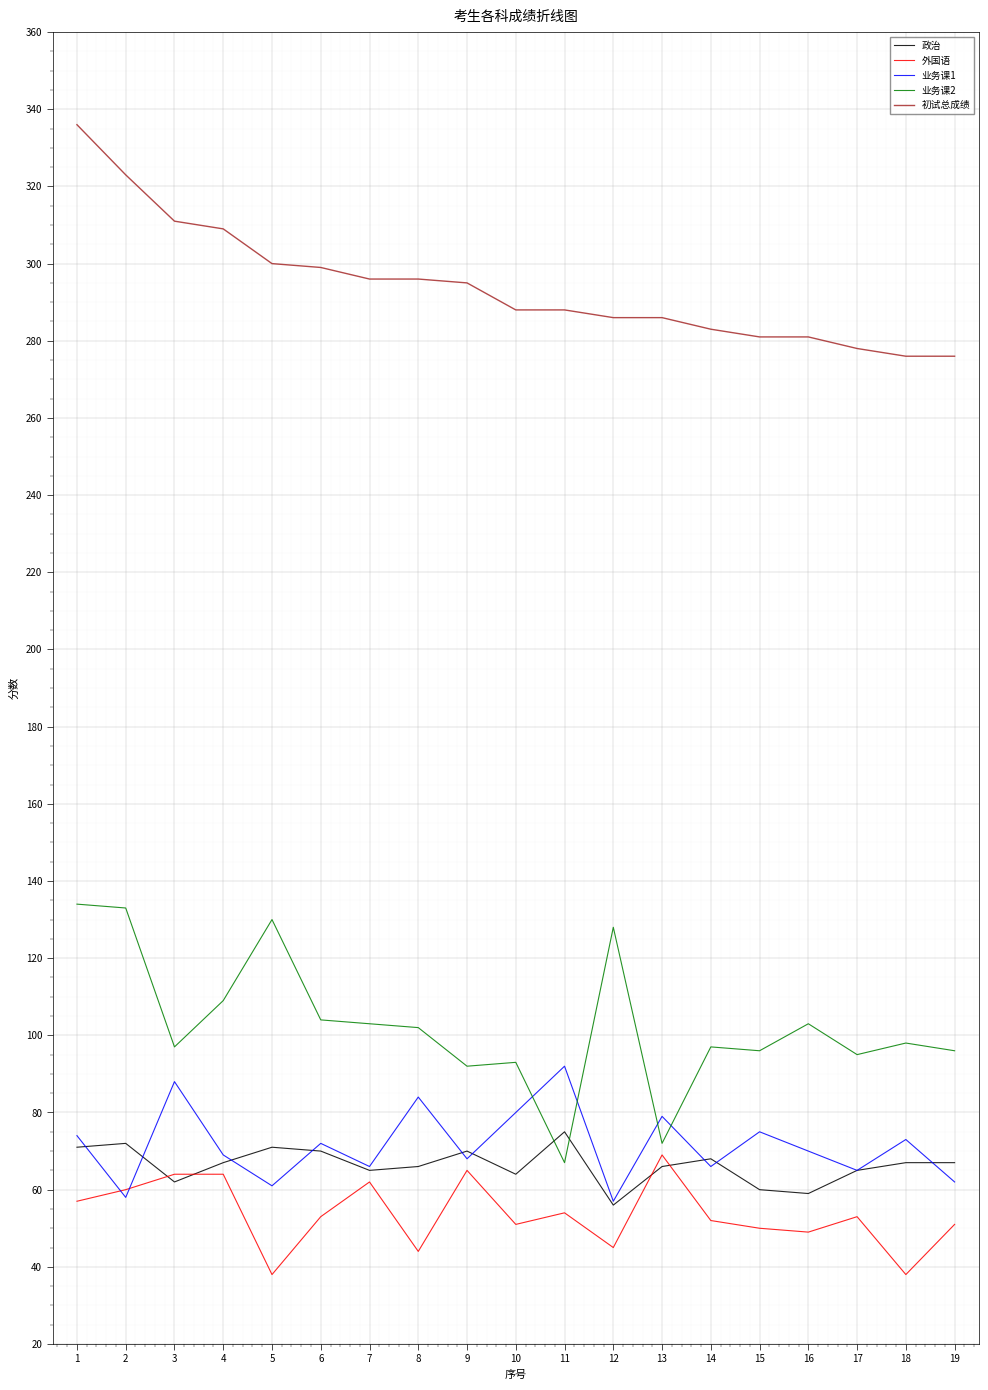

What is the difference between the highest and lowest values at 8?

252